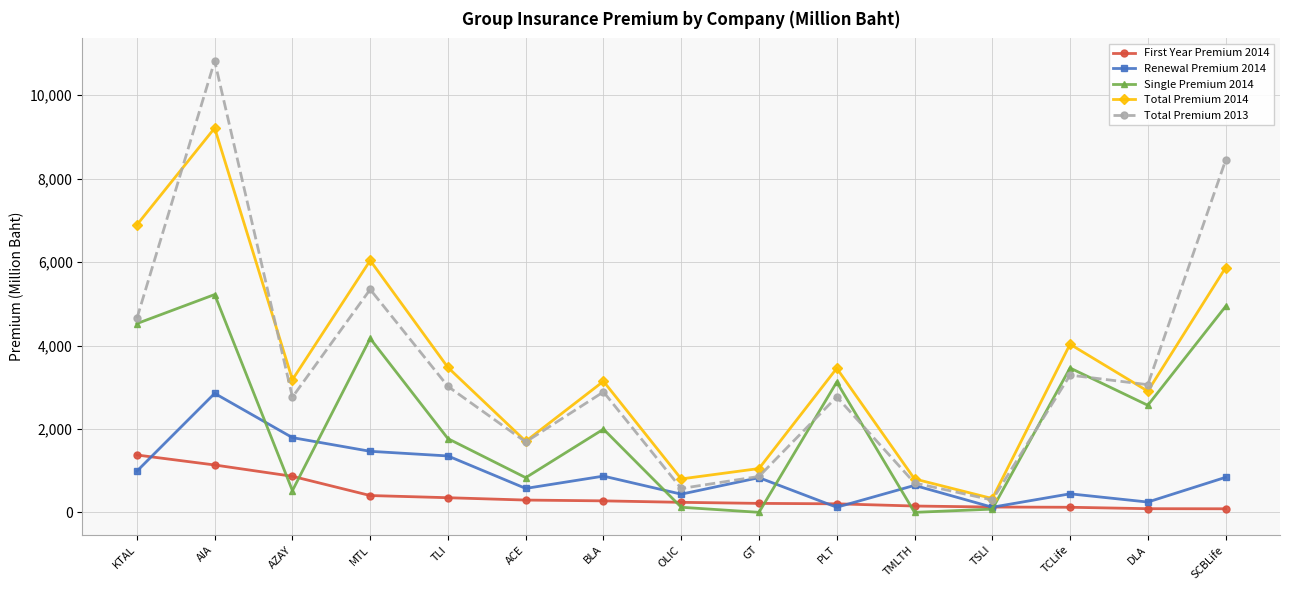

What is the greatest value displayed?

10822.3